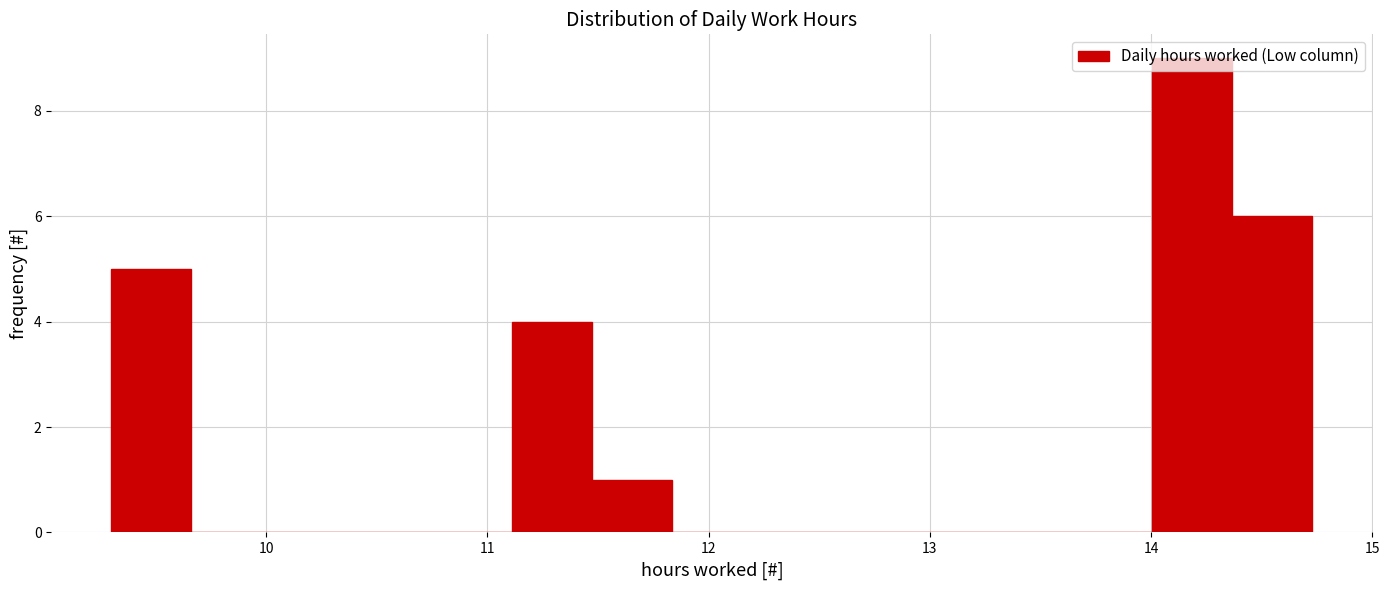

Around what value on the x-axis is the tallest bar? Give the approximate position of its centre, as read against the axis.

14.2